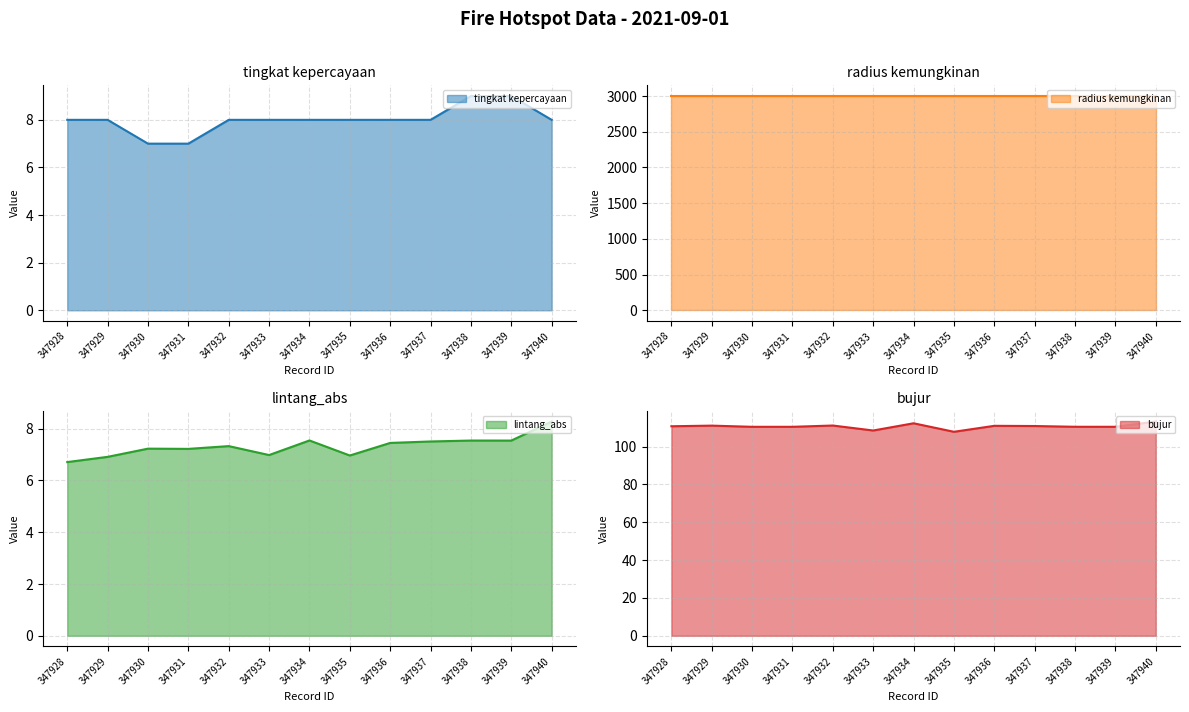

What is the sum of all tingkat kepercayaan values?

104